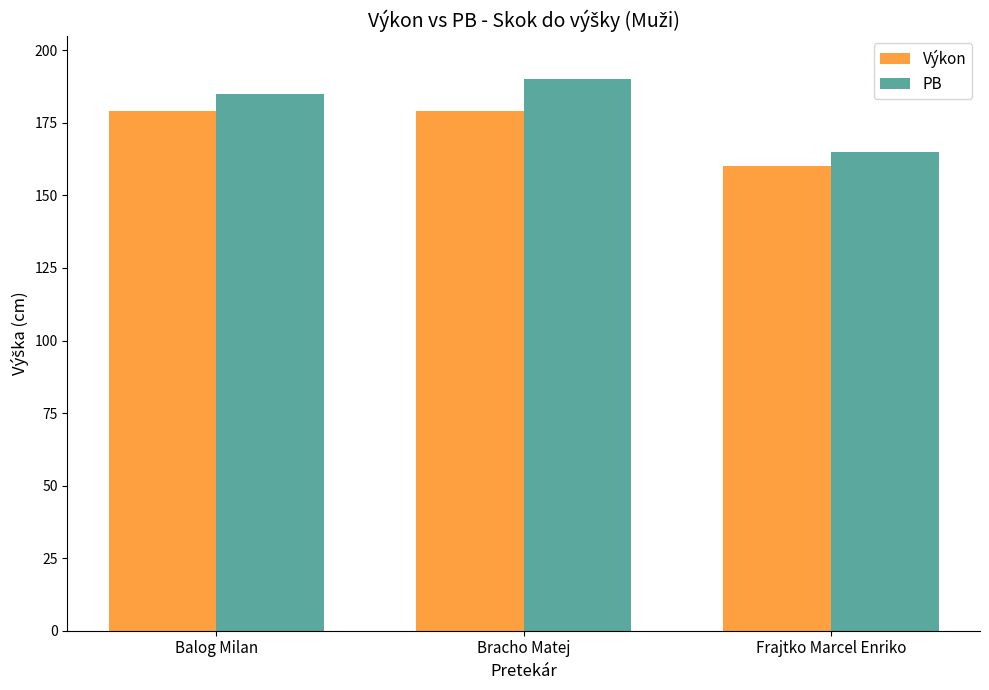

What is the difference between the highest and lowest values at Balog Milan?

6